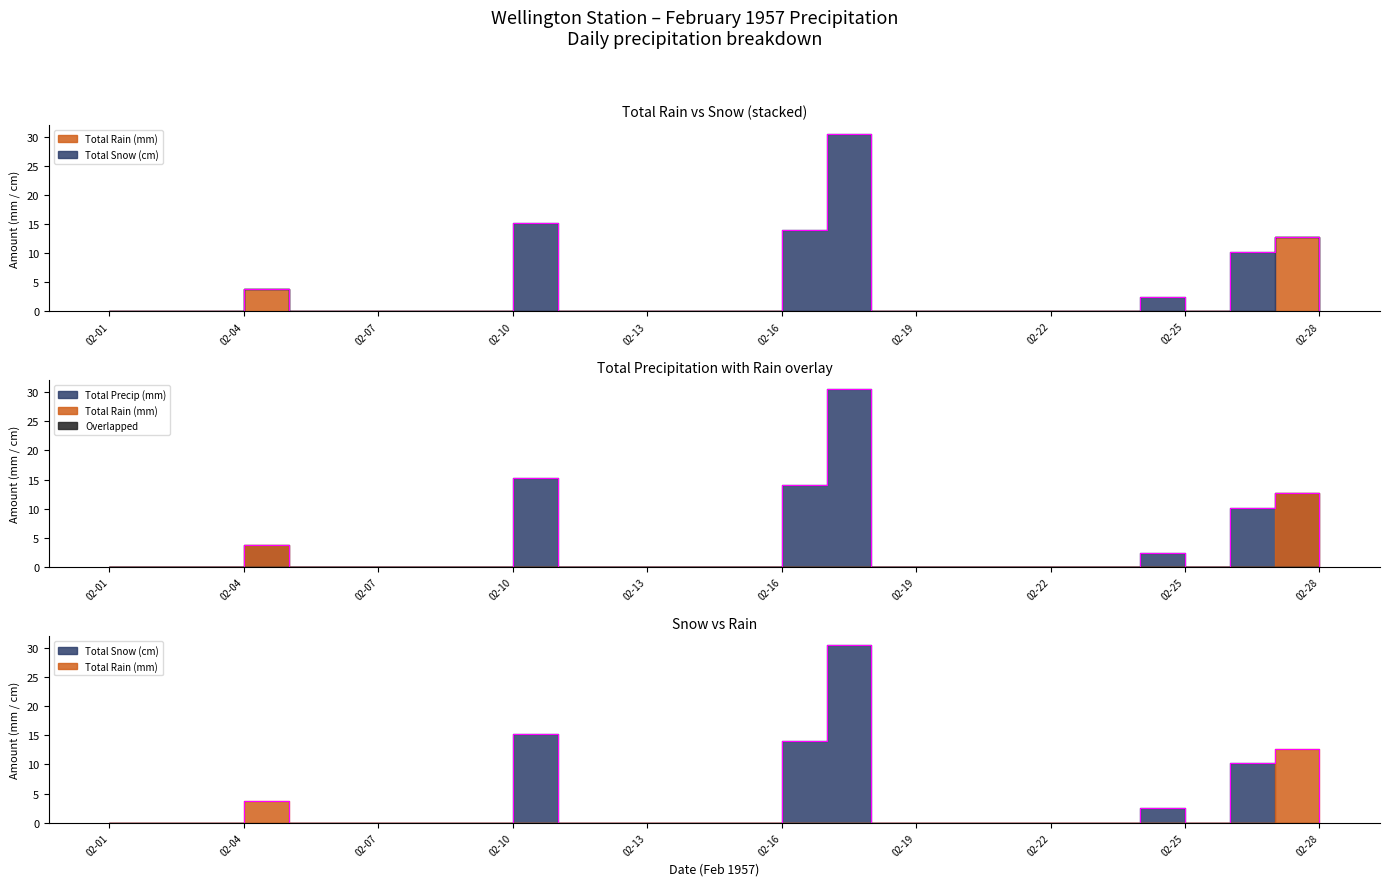

What is the ratio of the value at 02-10 to the value at 02-16?

1.1